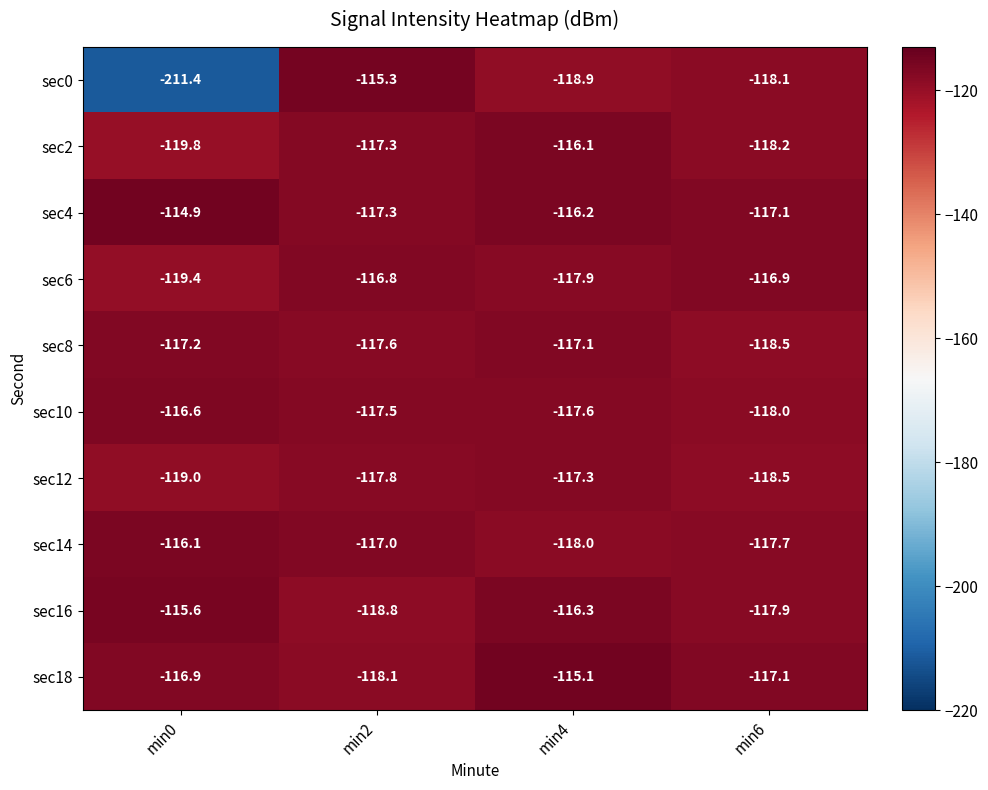

What is the total value across all series at min2?

-1173.5